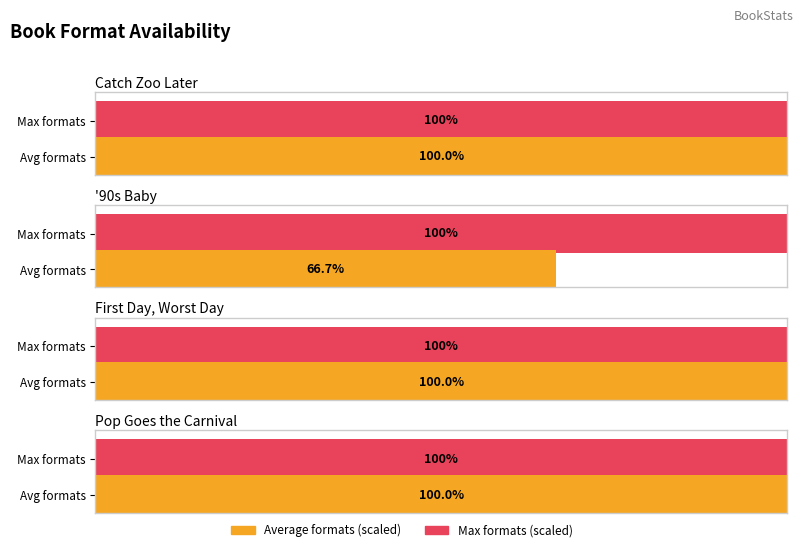

What is the label of the 2nd bar from the right?

First Day, Worst Day